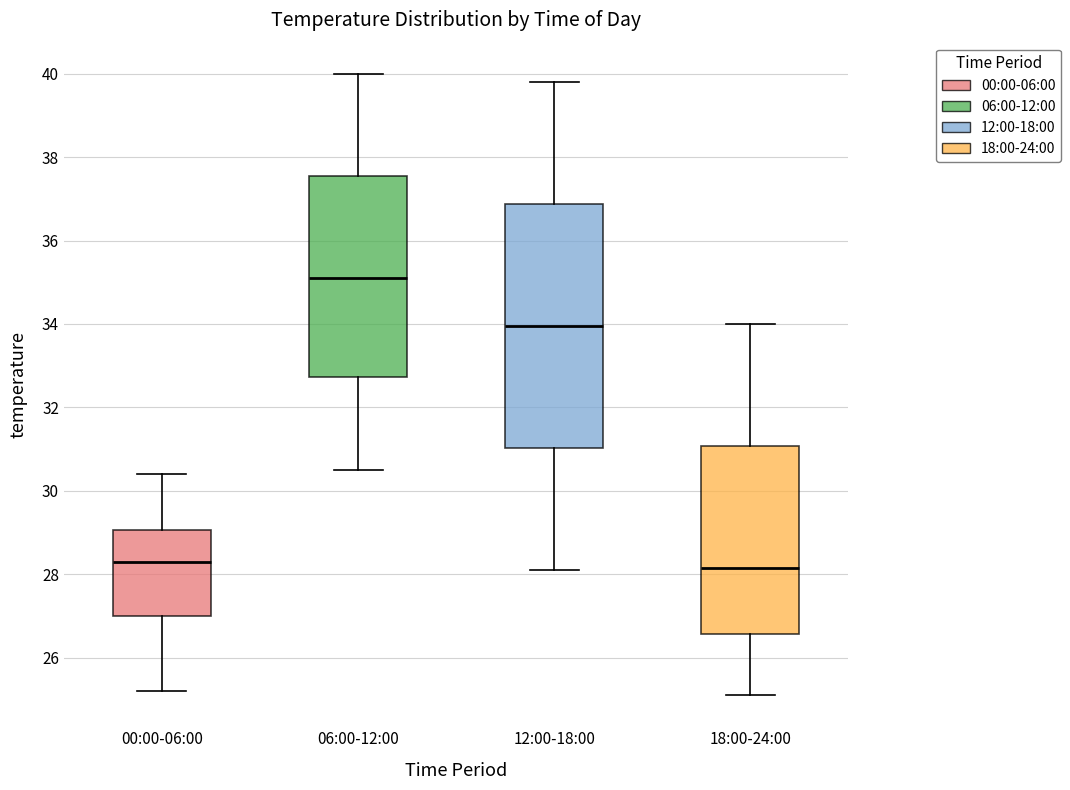

Reading left to right, transcribe this box plot: for each box, give where its median line is, the range the box spans, and where its two whiskers end, as read against the y-axis. The values are not printed on the chart, so give them approximately, as read against the axis.

00:00-06:00: median 28.4, box 27.0 to 29.0, whiskers 25.2 to 30.4
06:00-12:00: median 35.2, box 32.8 to 37.6, whiskers 30.6 to 40.0
12:00-18:00: median 34.0, box 31.0 to 36.8, whiskers 28.2 to 39.8
18:00-24:00: median 28.2, box 26.6 to 31.0, whiskers 25.2 to 34.0